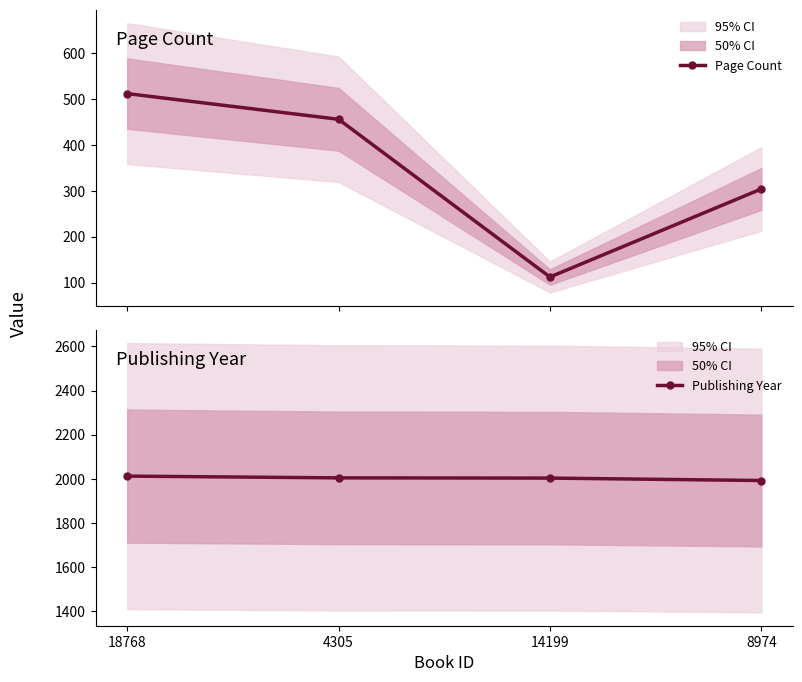

True or false: Page Count and Publishing Year cross at least once.

False